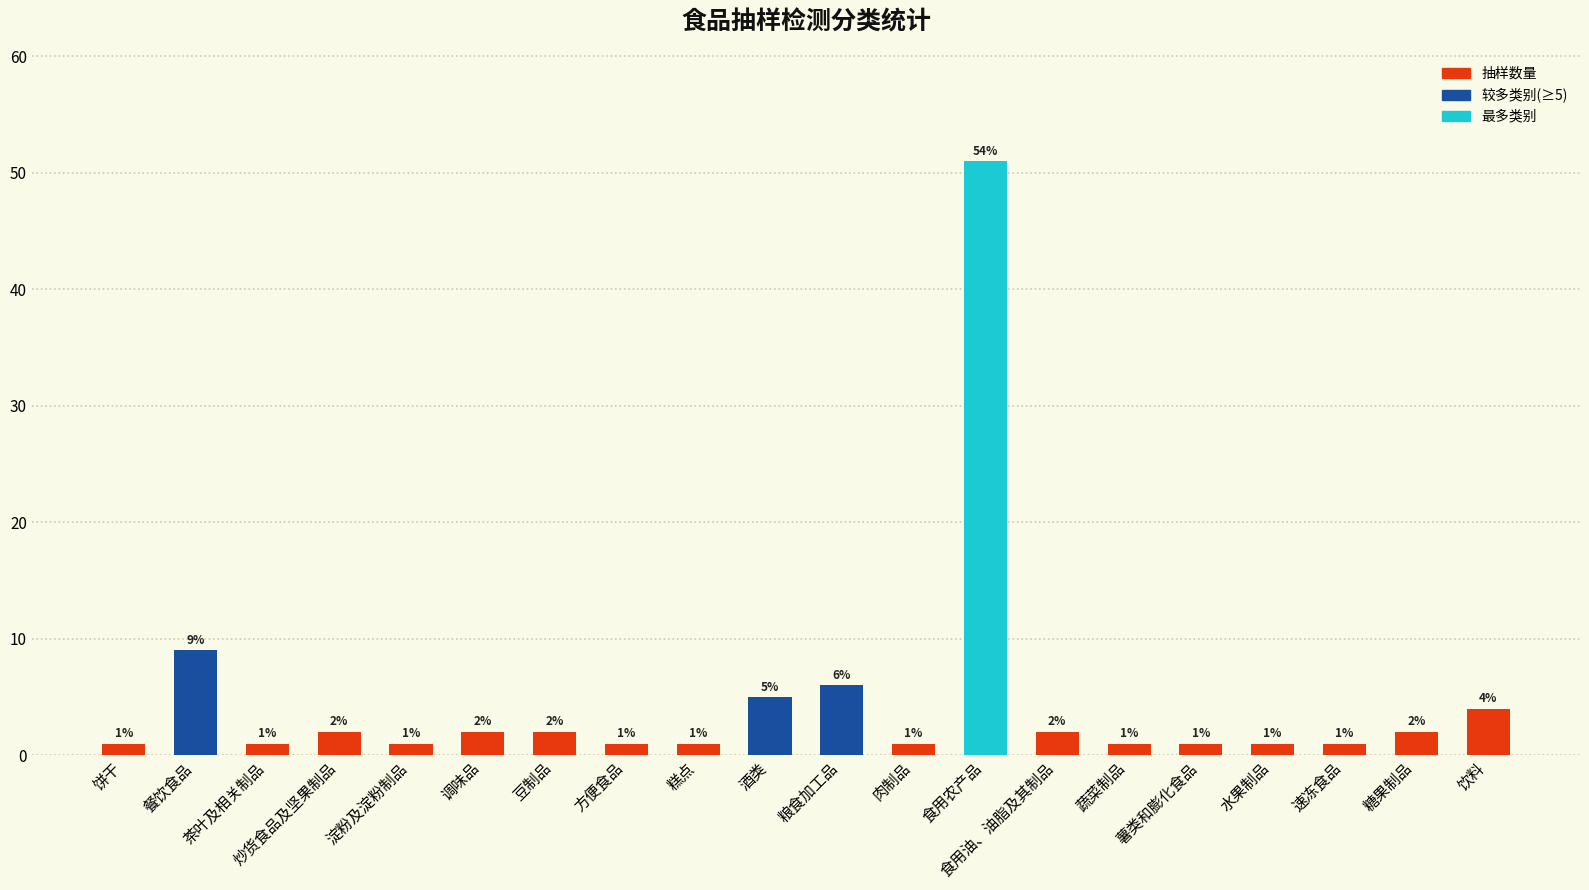

Reading left to right, transcribe all the data shown in this chart.

1	9	1	2	1	2	2	1	1	5	6	1	51	2	1	1	1	1	2	4